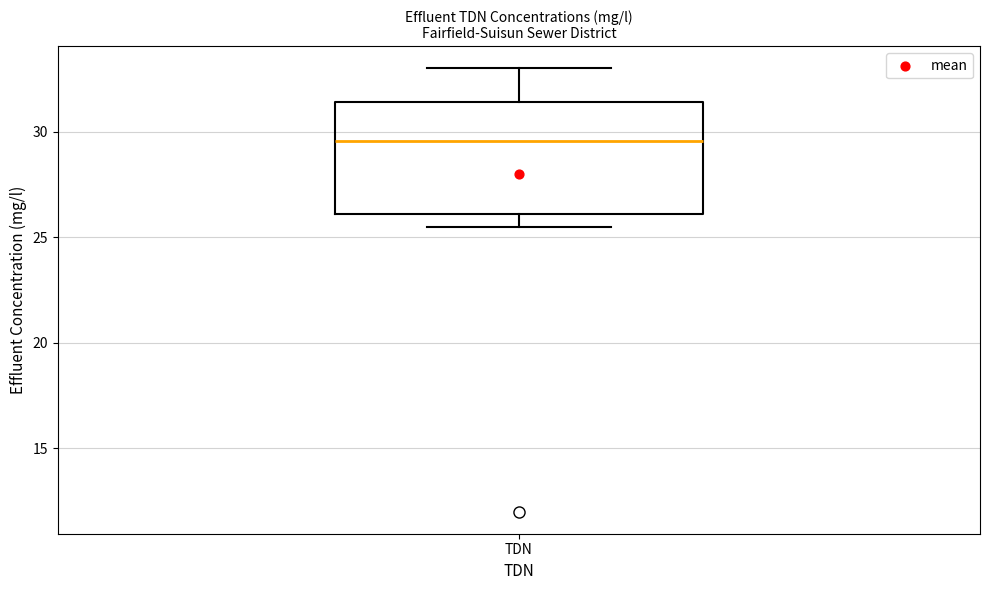

Where is the lower edge of the box for TDN on the y-axis? The values are not printed on the chart, so give them approximately, as read against the axis.

26.0